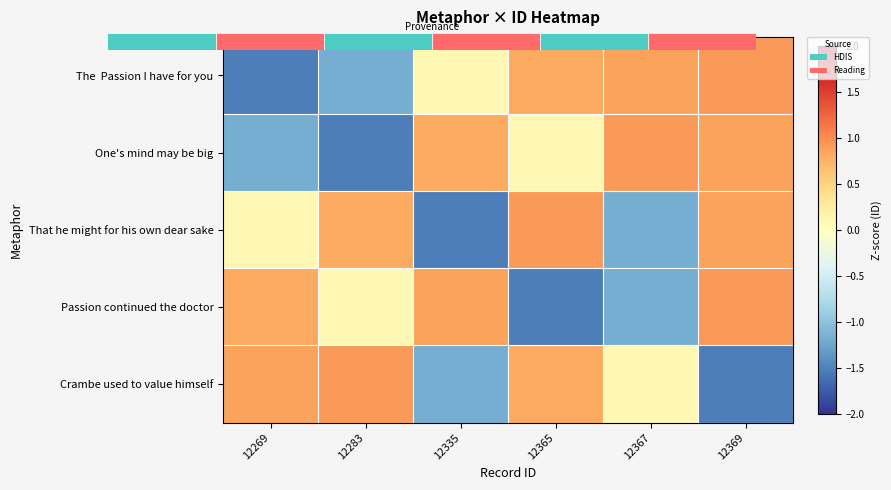

Count the number of data series in this chart.

5